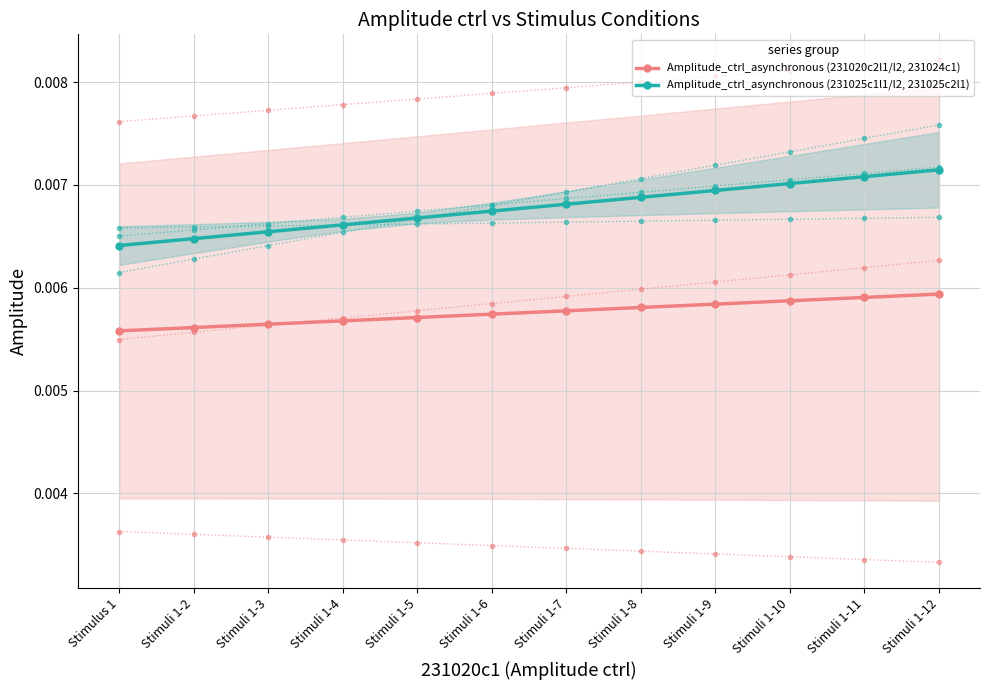

Between Stimuli 1-8 and Stimuli 1-11, which series saw the biggest shift?

Amplitude_ctrl_asynchronous (231025c1l1/l2, 231025c2l1)